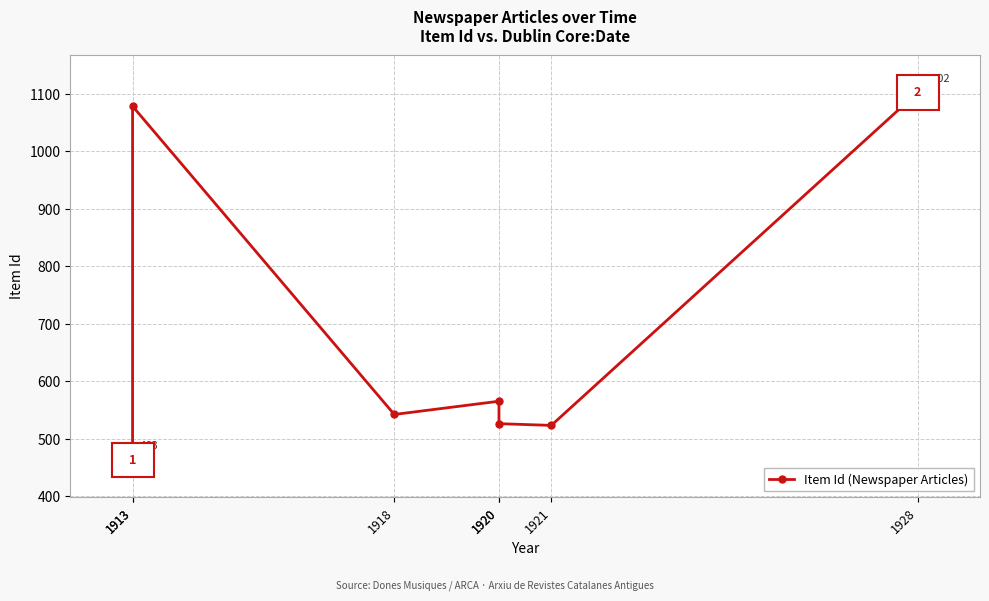

The value at 1918 is 542. True or false?

True